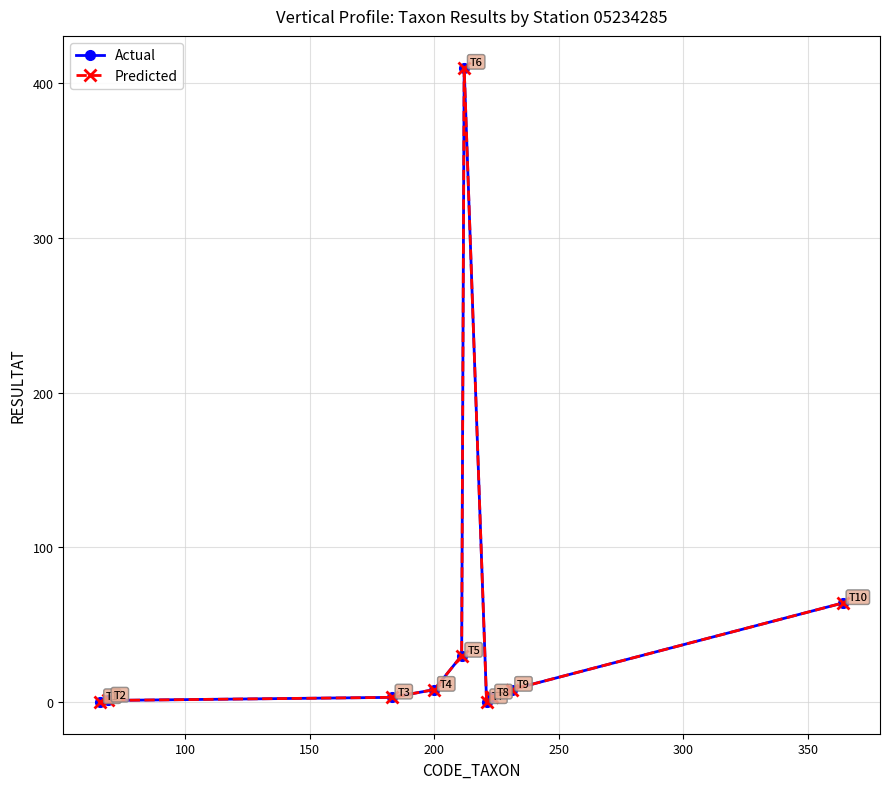

What are all the series names shown in the legend?

Actual, Predicted